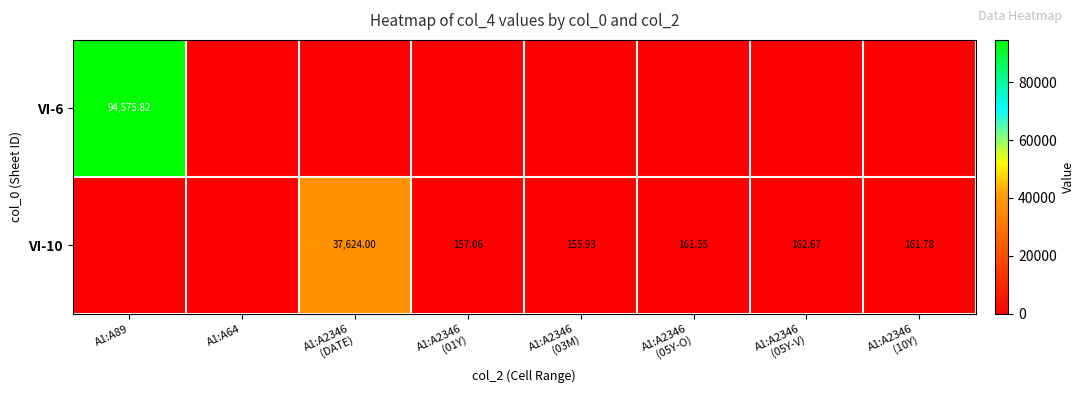

What is the difference between the highest and lowest values at A1:A2346
(DATE)?

37624.0